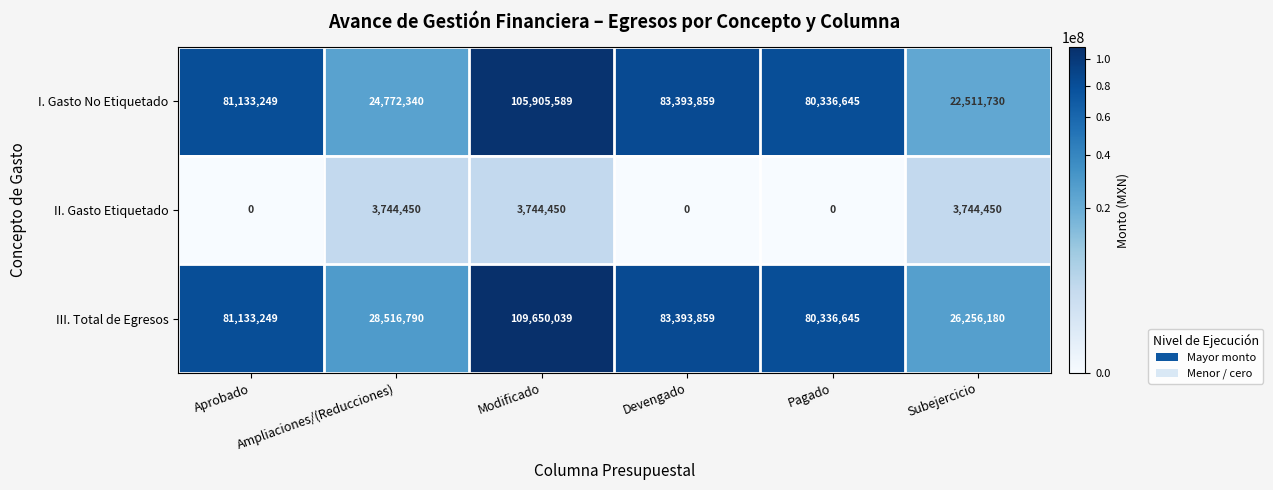

What is the difference between the highest and lowest values at Subejercicio?

22511730